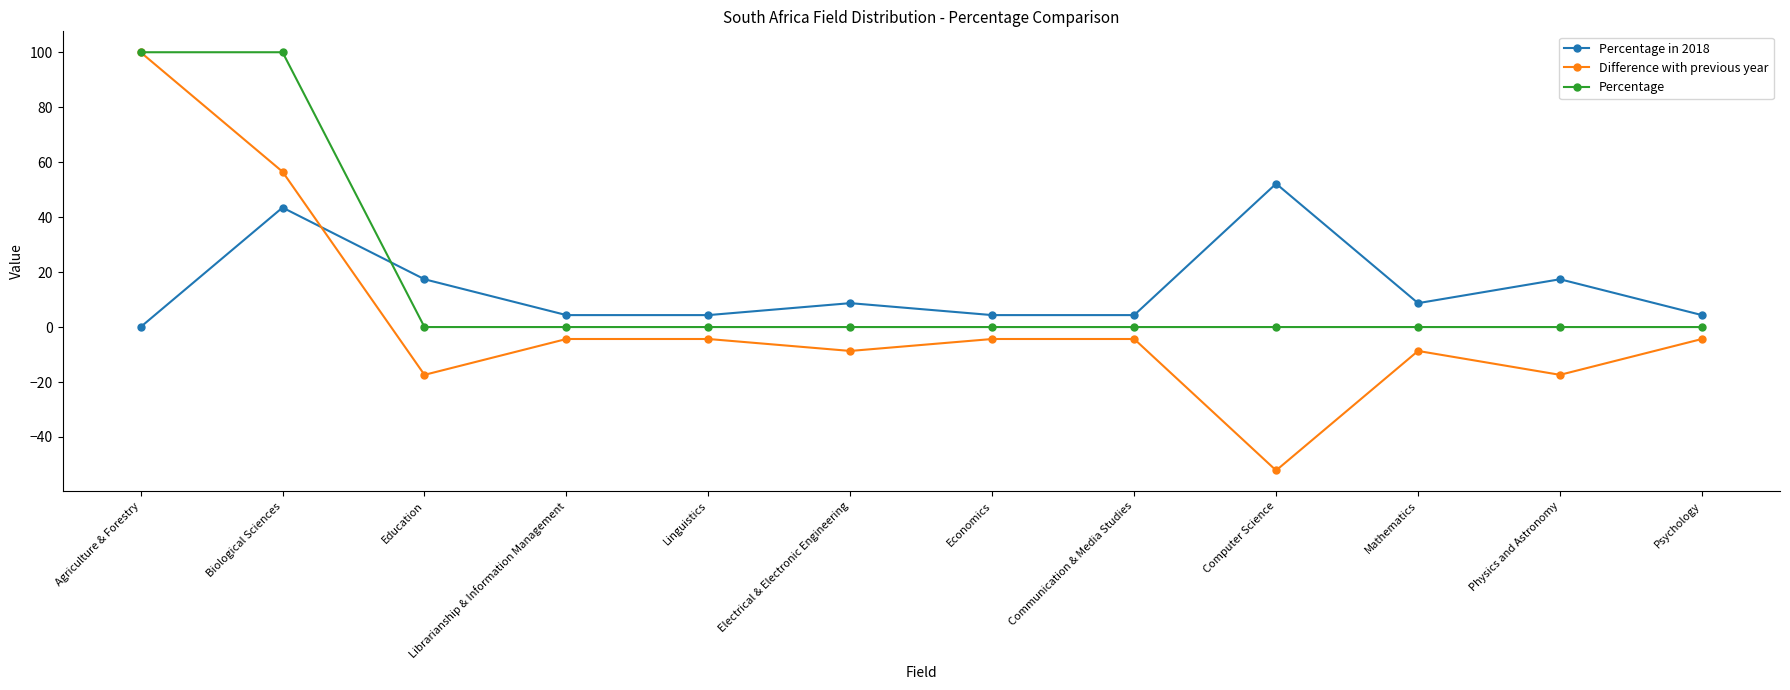

The Difference with previous year series shows -5.4 at Physics and Astronomy. True or false?

False